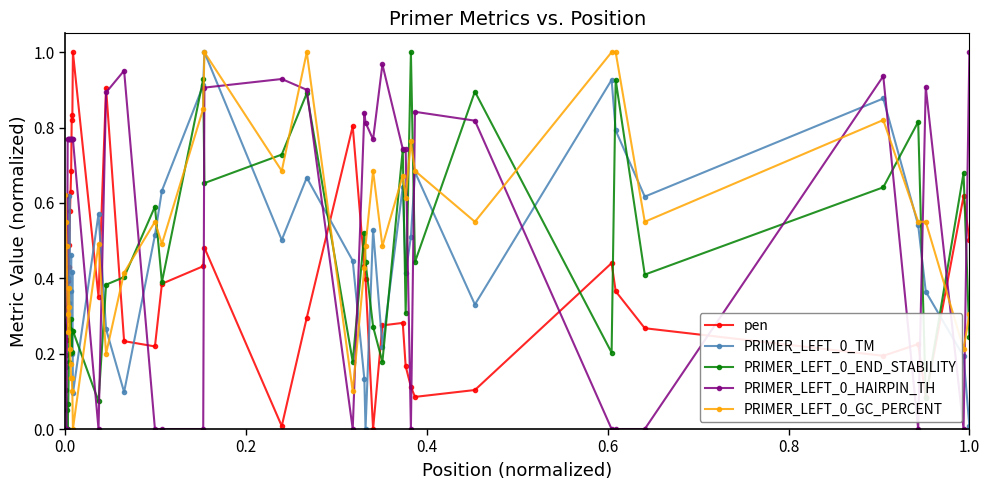

True or false: PRIMER_LEFT_0_END_STABILITY and PRIMER_LEFT_0_GC_PERCENT intersect in this chart.

True